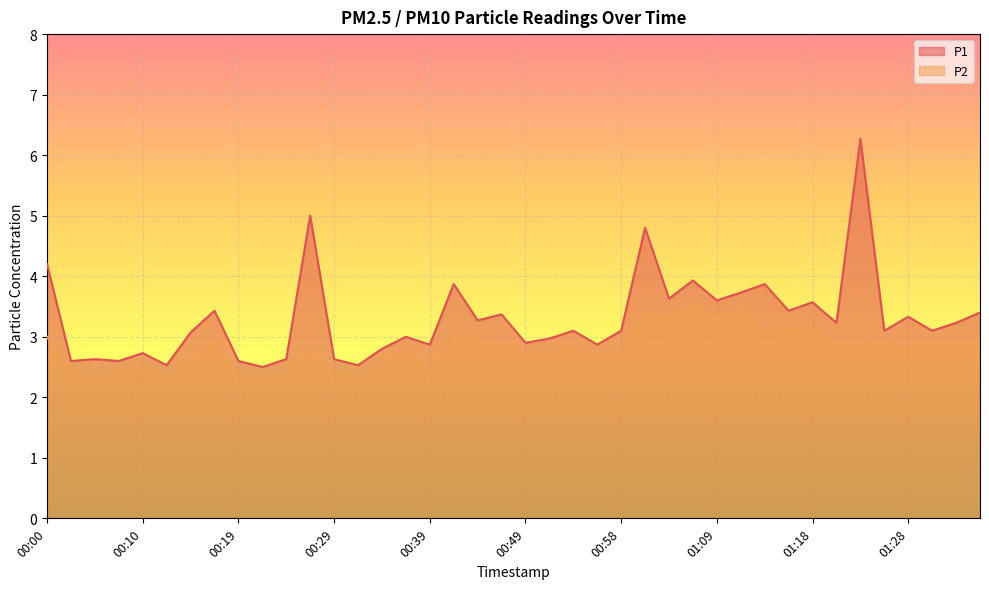

Where does the P1 series first go above 3?

00:00